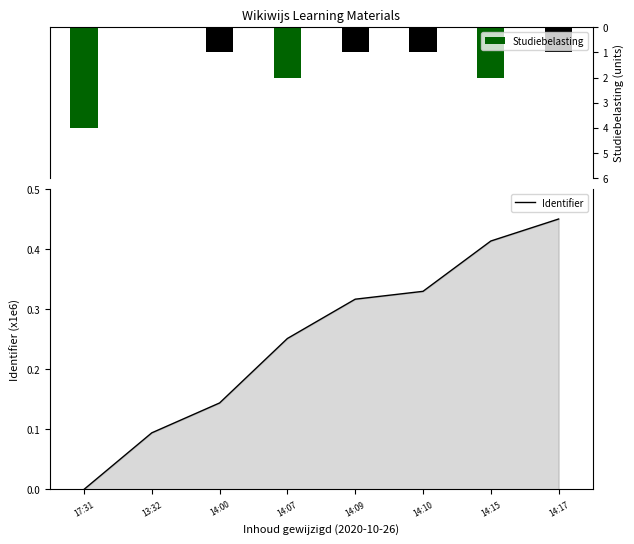

Which label corresponds to the largest value in the chart?

14:17